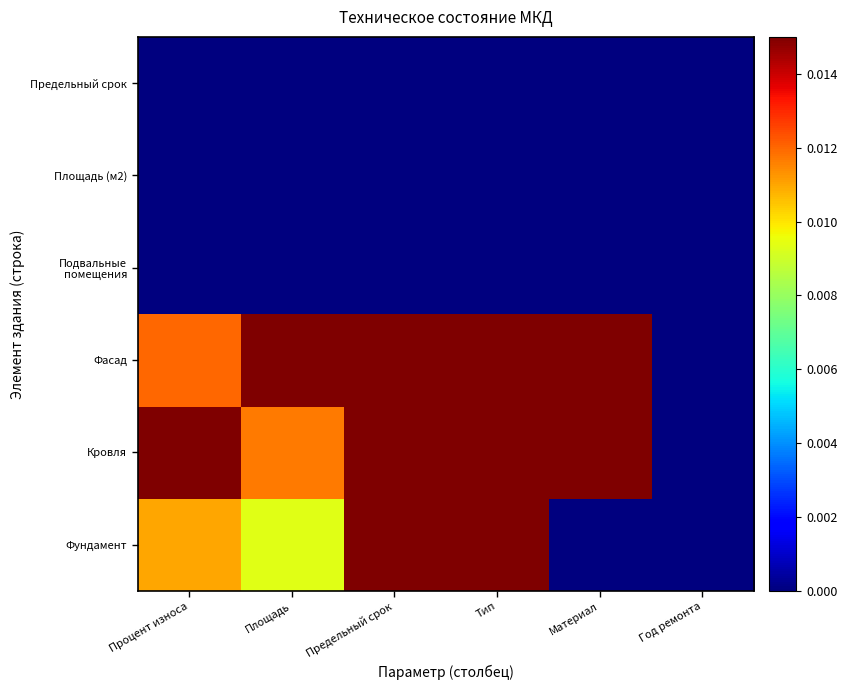

At how many categories does at least one series exceed 0?

5